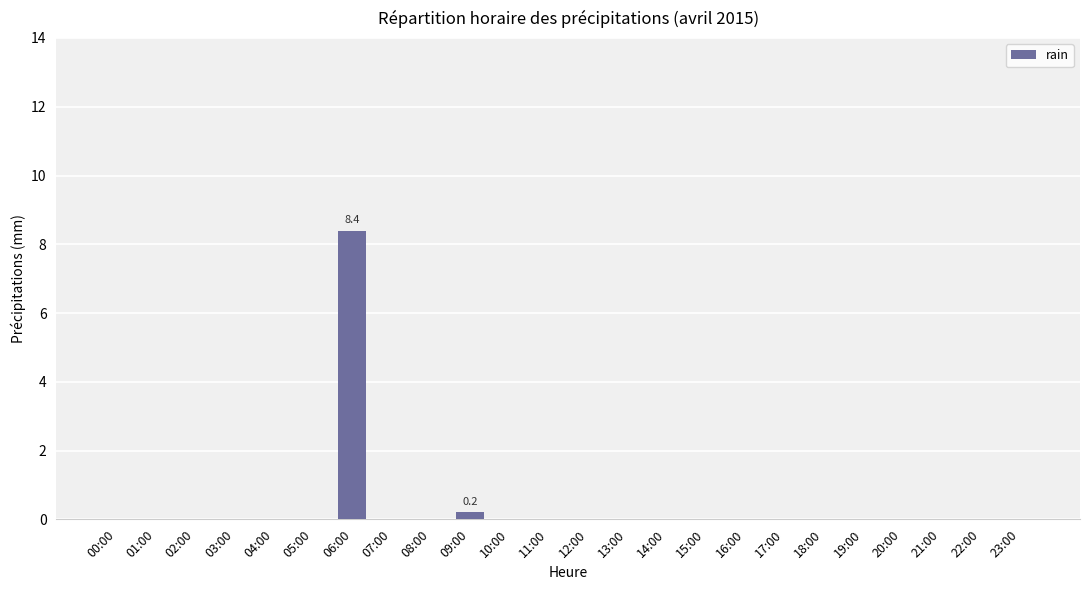

Which label corresponds to the largest value in the chart?

06:00